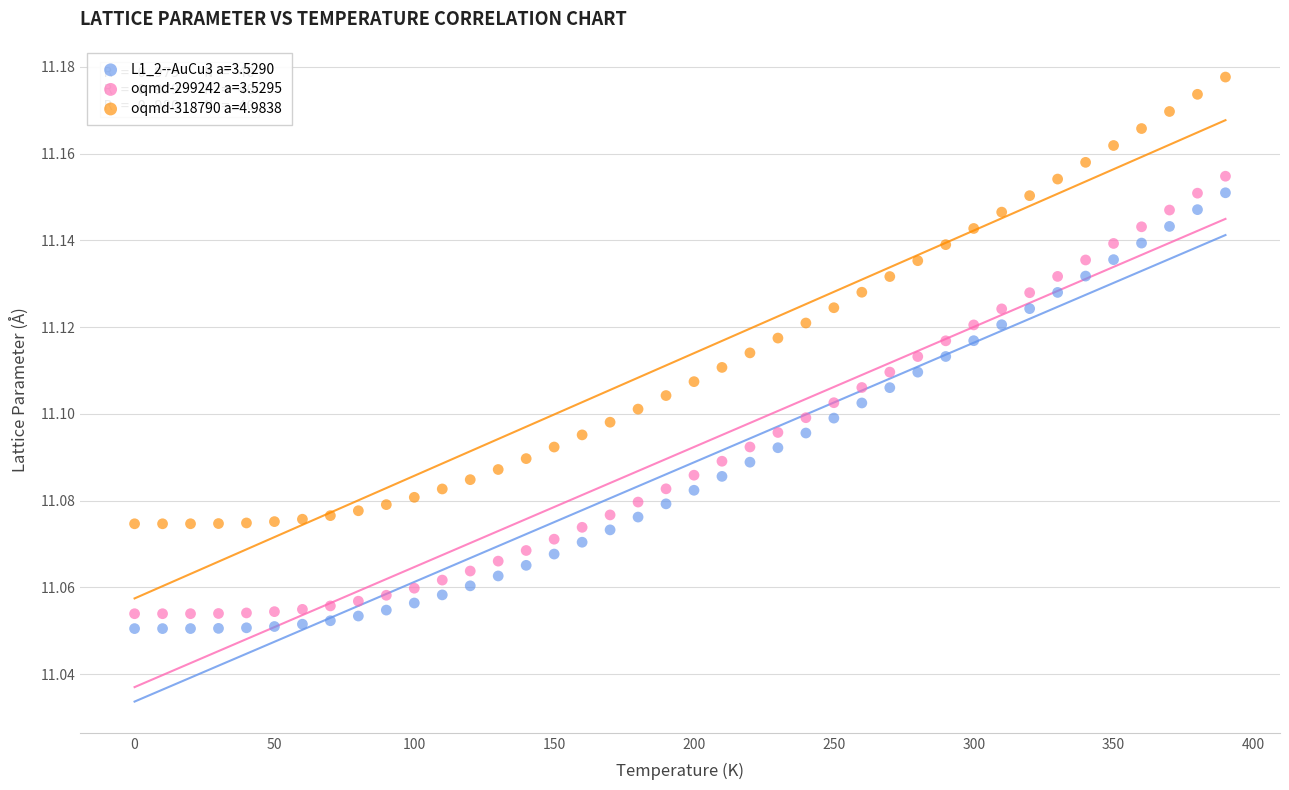

Which series reaches the minimum Y coordinate?

L1_2--AuCu3 a=3.5290